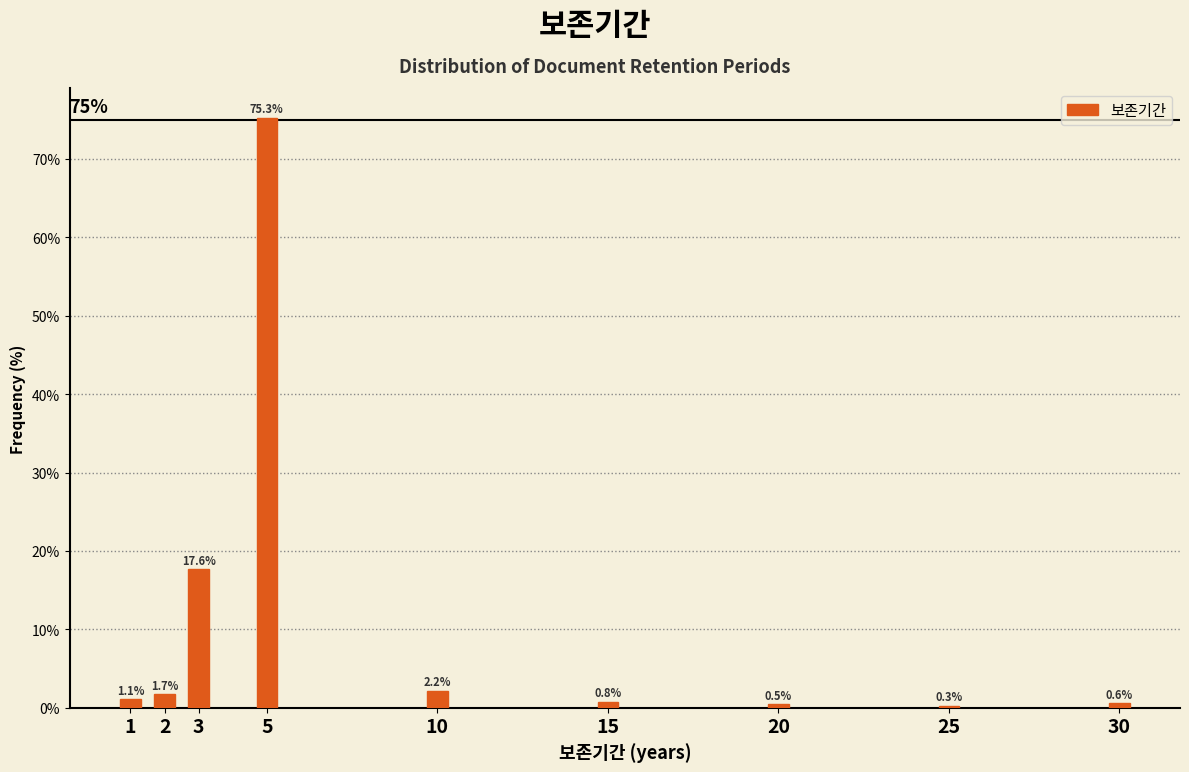

Reading right to left, what are all the values shown in this chart?

30=0.6	25=0.3	20=0.5	15=0.8	10=2.2	5=75.3	3=17.6	2=1.7	1=1.1